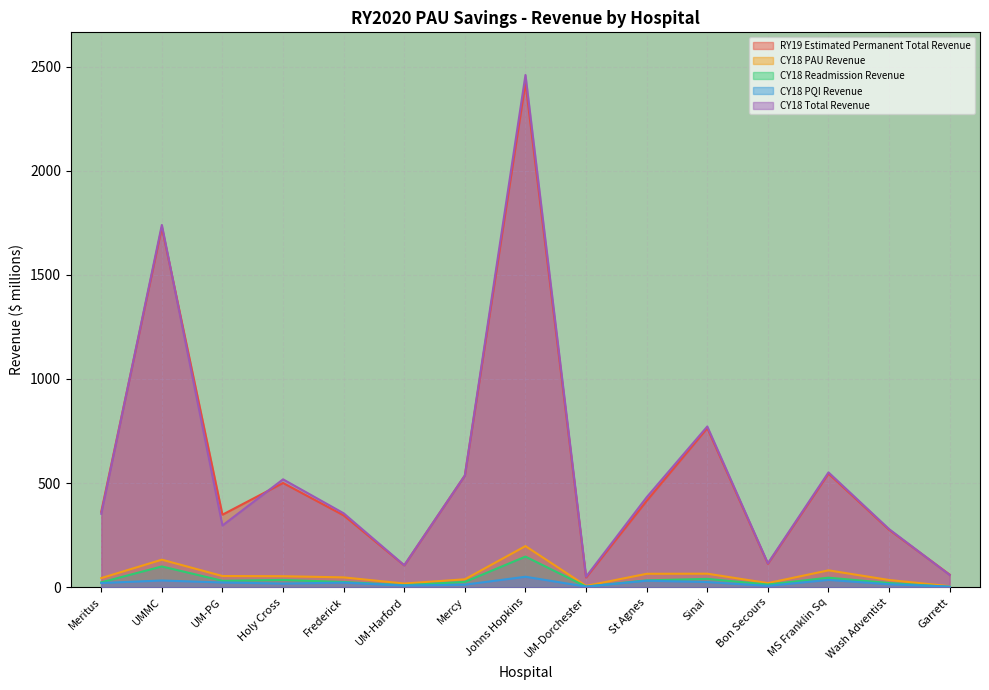

Where does the CY18 Total Revenue series first go above 355?

UMMC